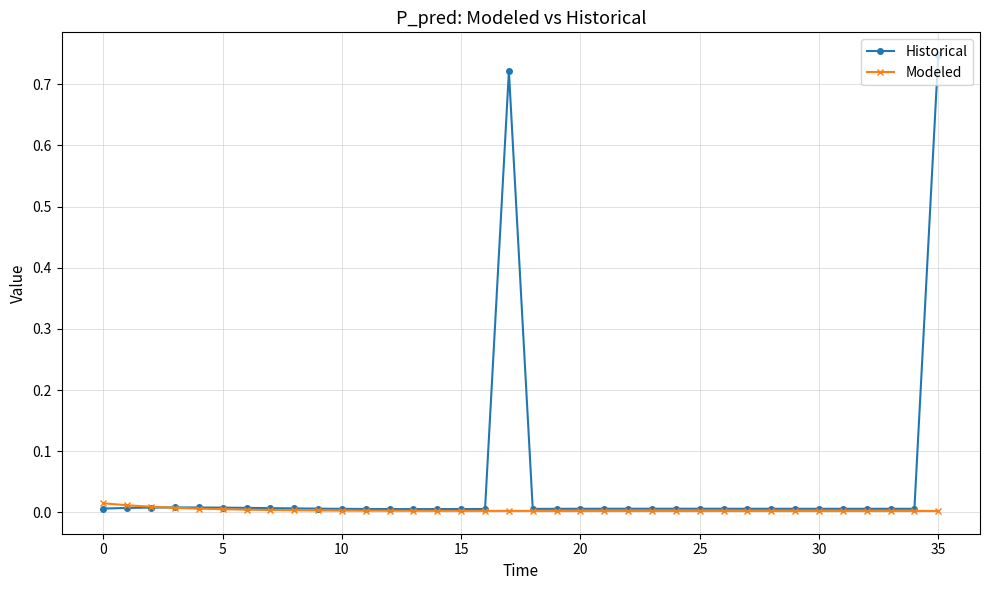

Which series has the widest spread of values?

Historical